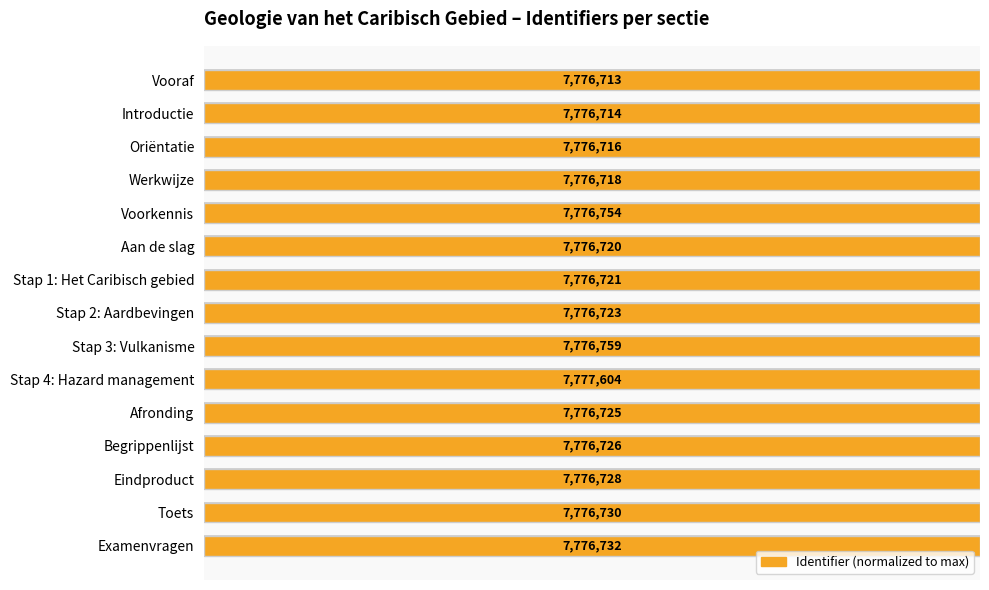

What is the maximum value shown in the chart?

1.0